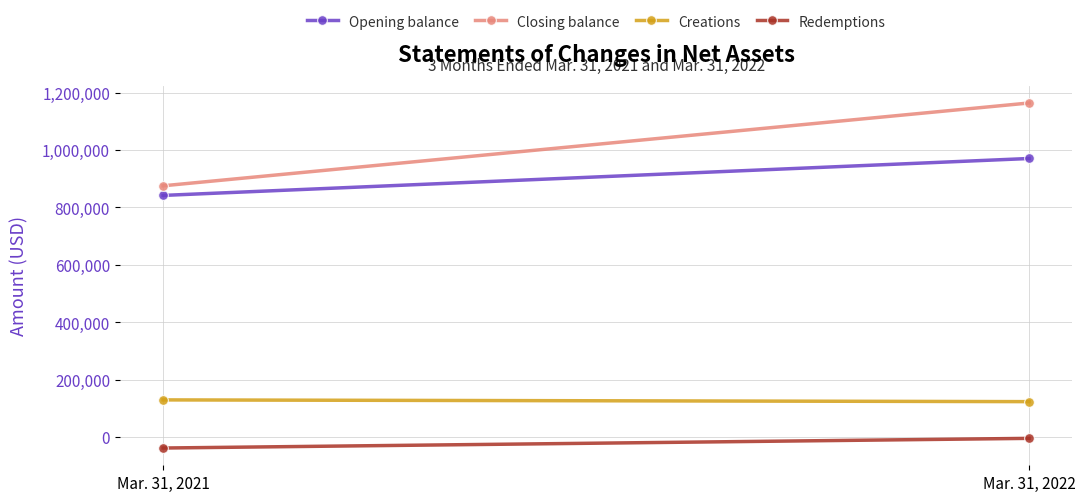

Reading right to left, extract all data points from this chart.

Opening balance: 970513	841868
Closing balance: 1163907	875400
Creations: 123461	129519
Redemptions: -4464	-38153